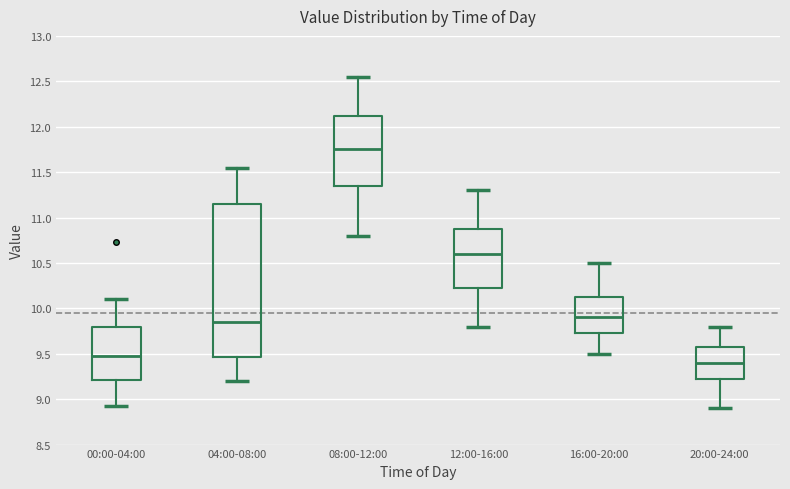

Which box is the tallest, from its lower edge to its upper edge?

04:00-08:00